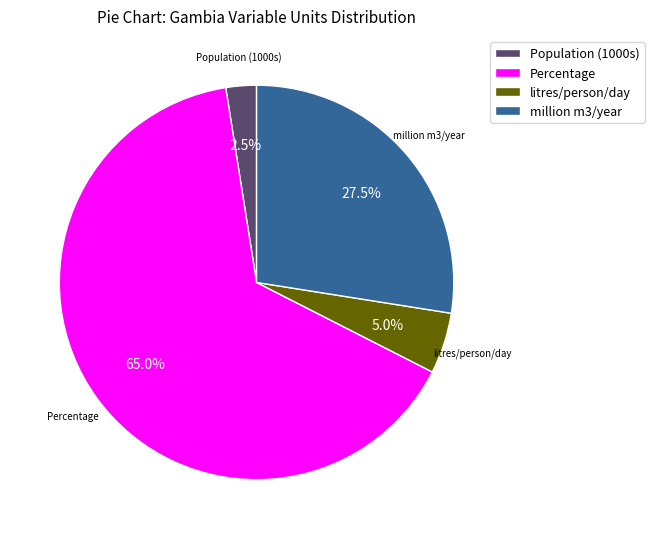

Approximately how many times larger is the value at million m3/year compared to Population (1000s)?

11.0